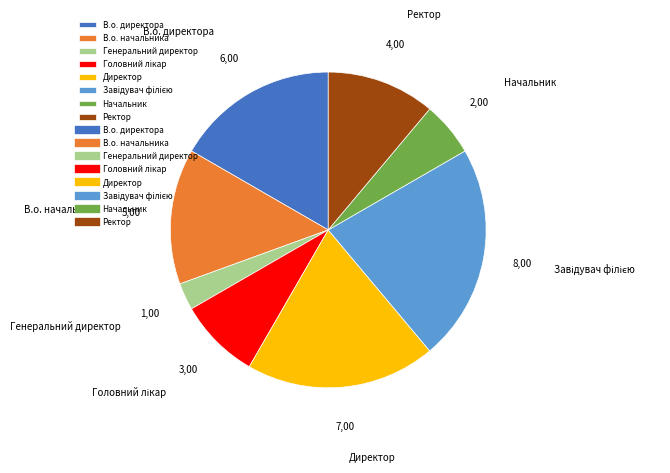

Is the sum of Начальник and В.о. директора greater than half?

No